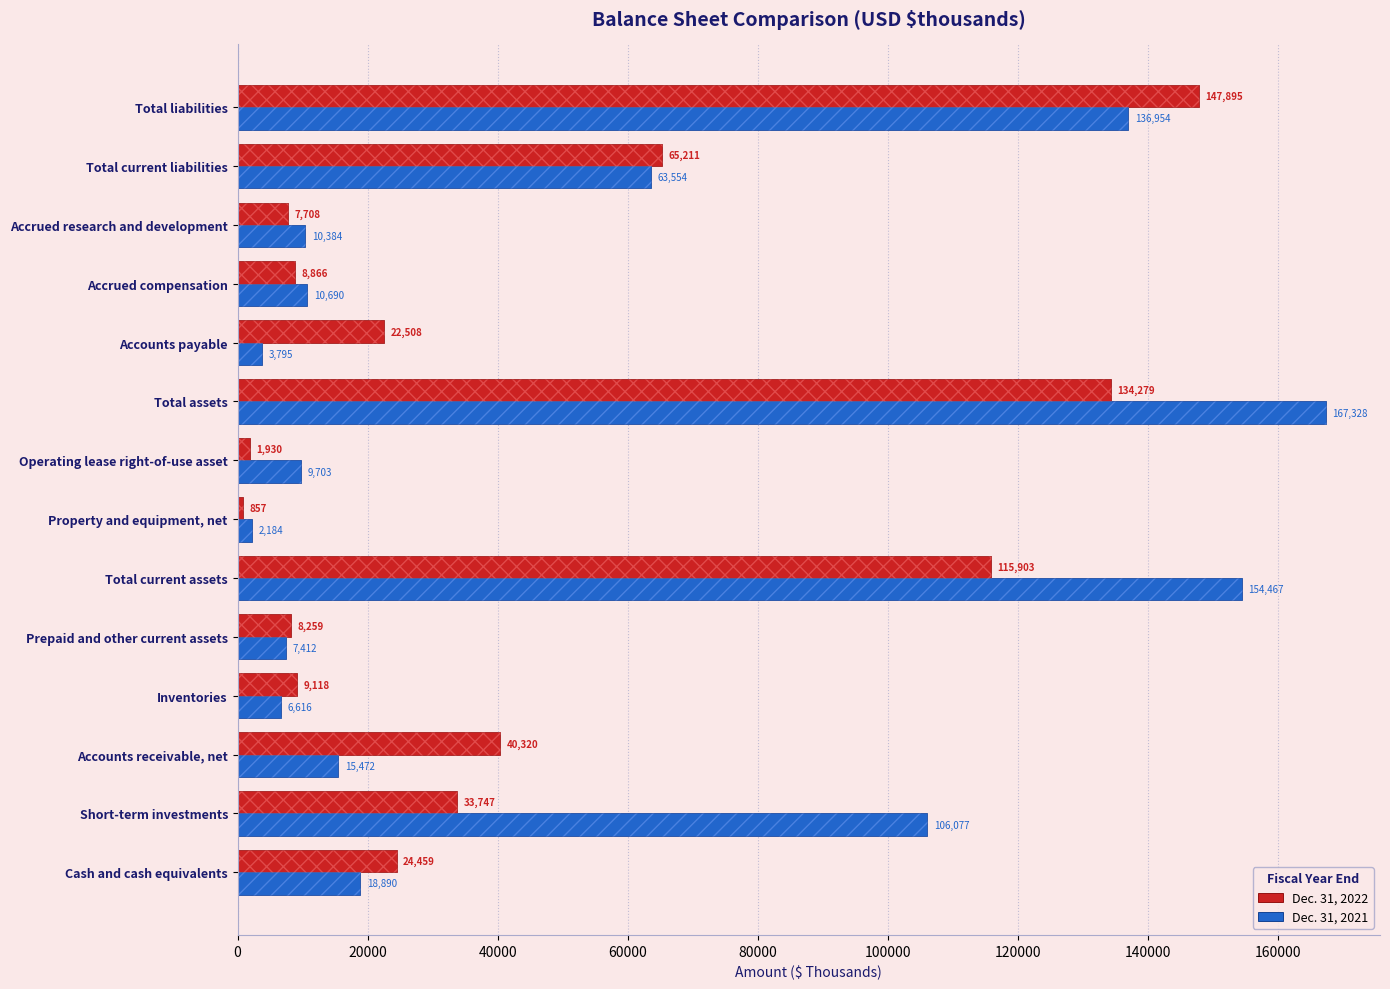

Is it true that Dec. 31, 2022 equals 14255 at Prepaid and other current assets?

False